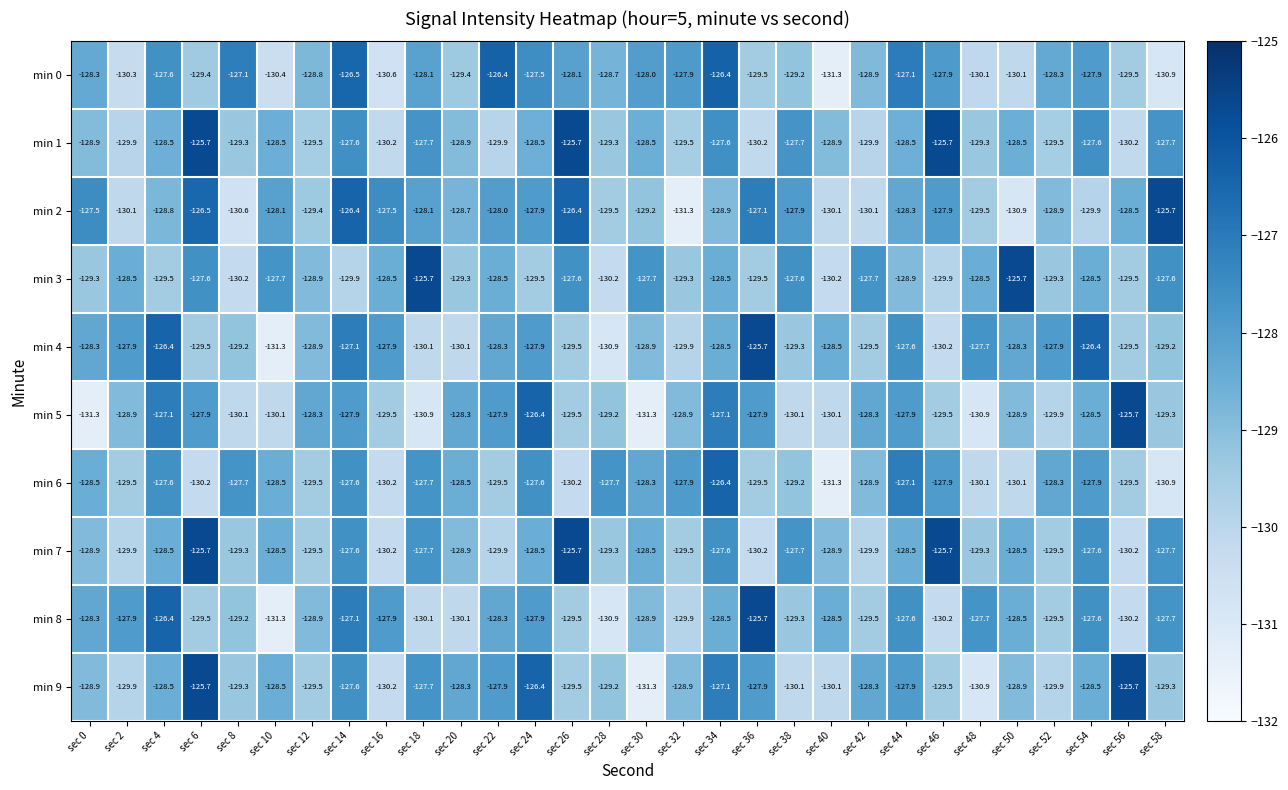

How many data points does each series have?

30